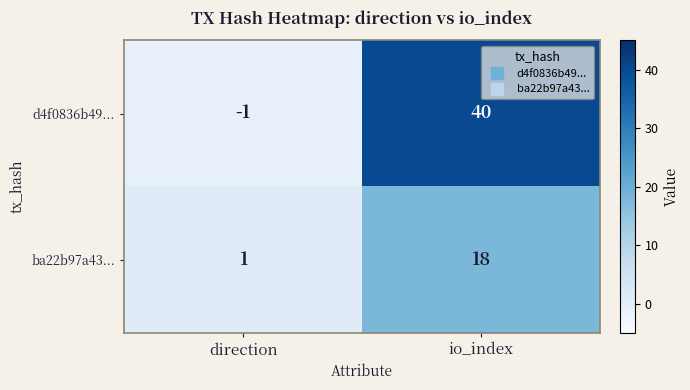

What is the difference between the maximum and minimum values in the d4f0836b49... series?

41